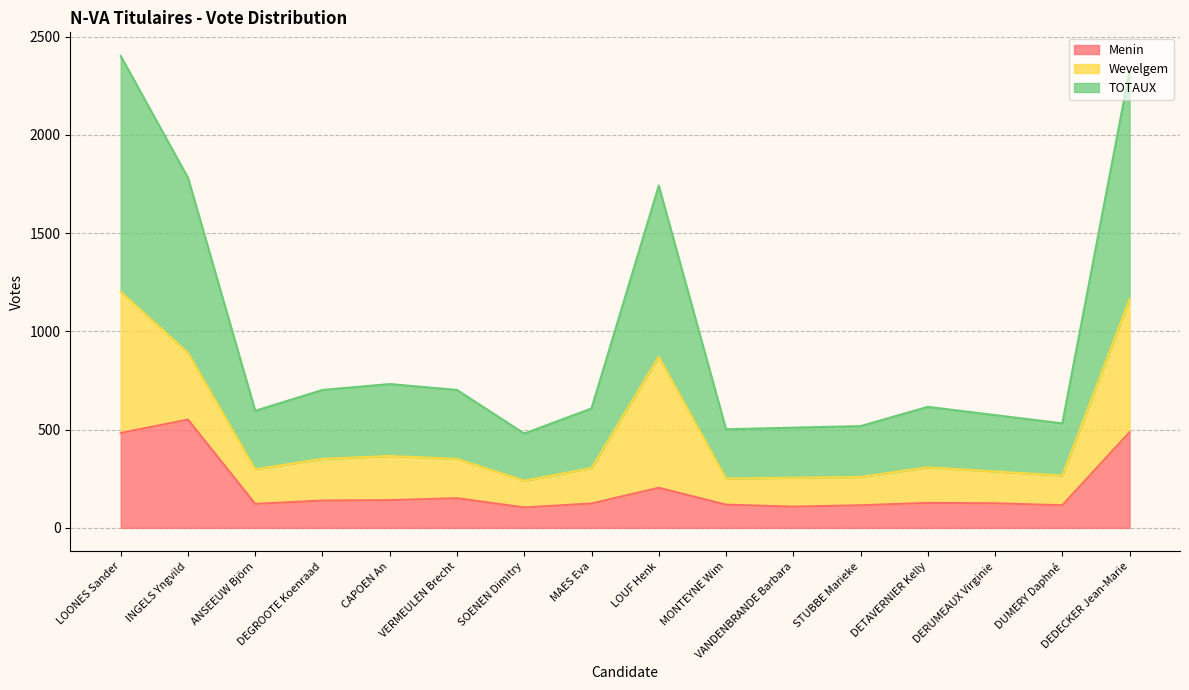

Is it true that Menin equals 483 at LOONES Sander?

True